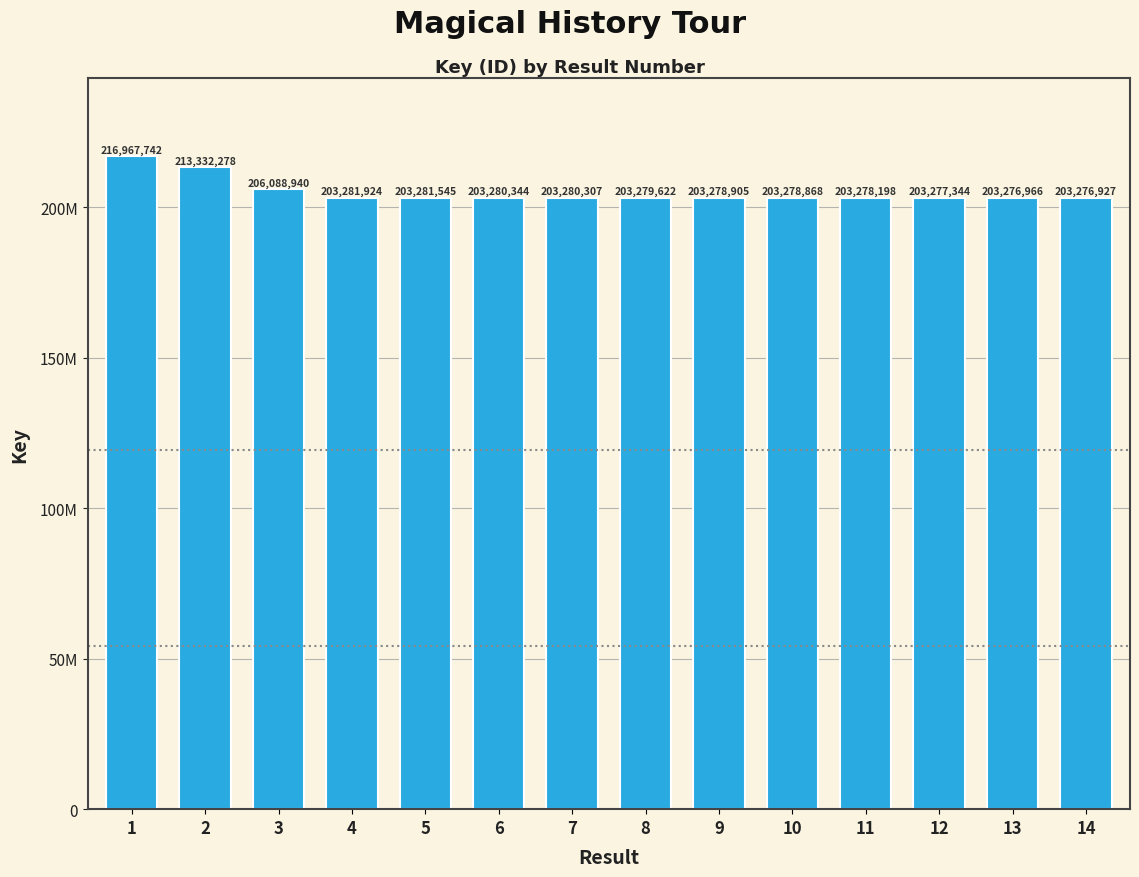

True or false: the data shows 203280344 at 6.

True